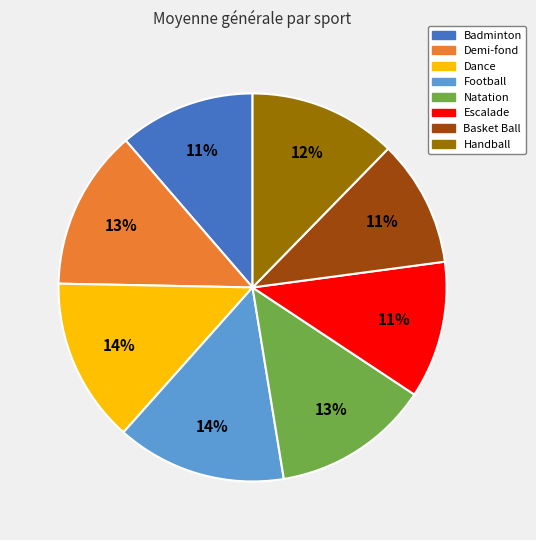

To the nearest percent, what percentage of the pie is Natation?

13%